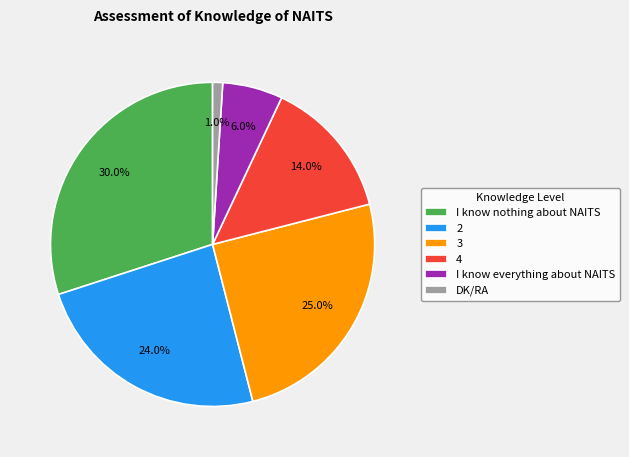

What percentage is NOT represented by 3?

75.0%